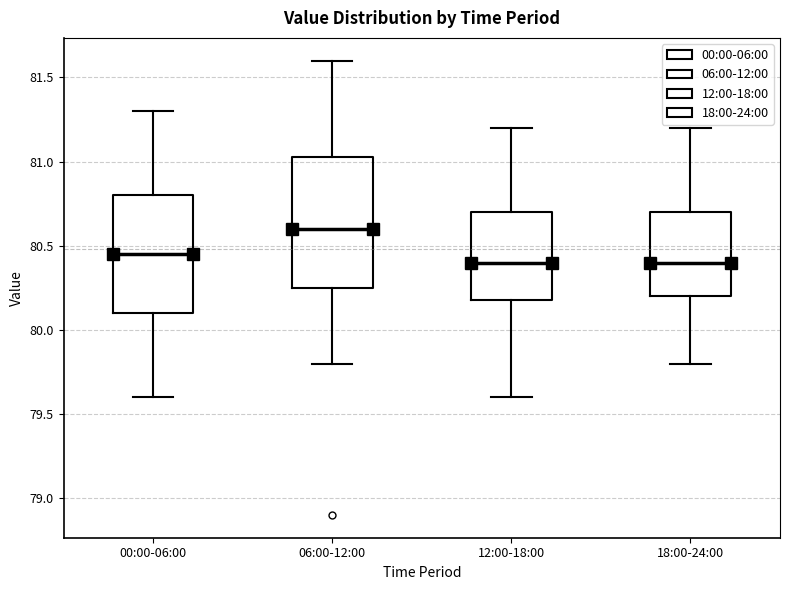

Reading left to right, read every box against the y-axis: the position of its median line, the range the box covers, and the ends of its whiskers. The values are not printed on the chart, so give them approximately, as read against the axis.

00:00-06:00: median 80.45, box 80.10 to 80.80, whiskers 79.60 to 81.30
06:00-12:00: median 80.60, box 80.25 to 81.05, whiskers 79.80 to 81.60
12:00-18:00: median 80.40, box 80.20 to 80.70, whiskers 79.60 to 81.20
18:00-24:00: median 80.40, box 80.20 to 80.70, whiskers 79.80 to 81.20